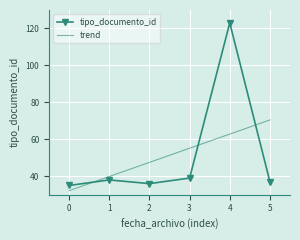

What is the value of the tipo_documento_id point at the 5th from the left?

123